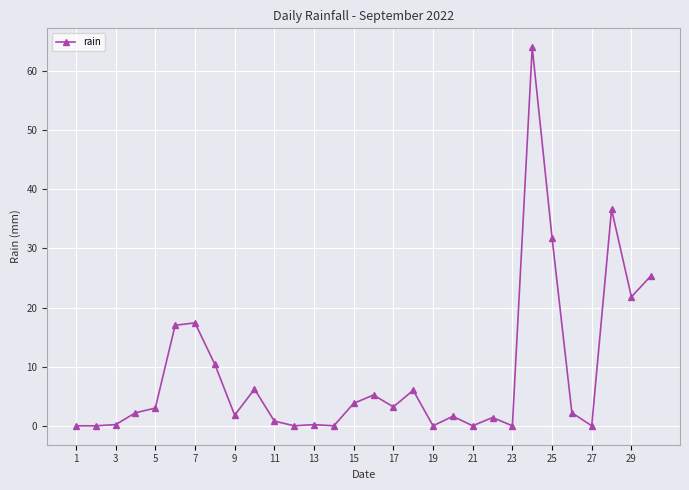

True or false: there are more than 0 points higher than both neighbors.

True